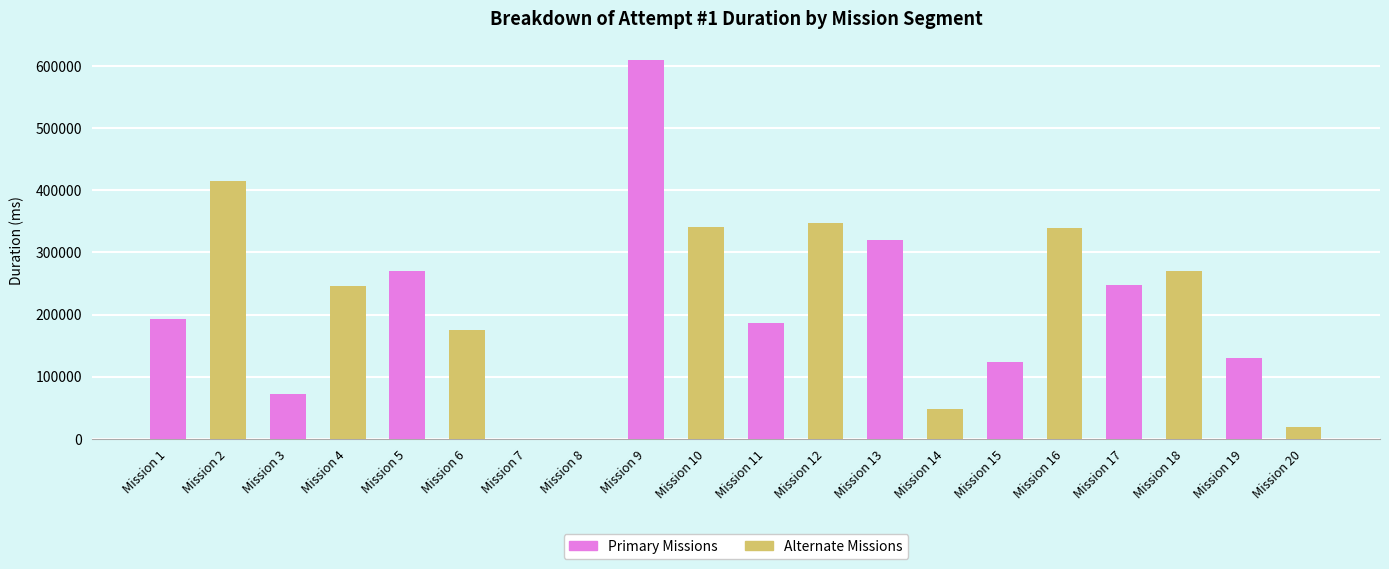

At which category is the sum across all series the highest?

Mission 9